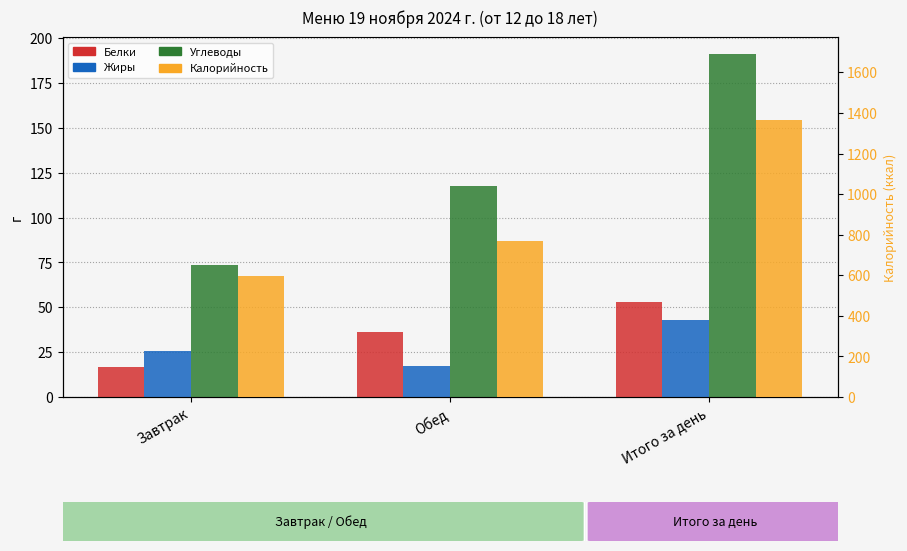

What position from the right is Завтрак?

3